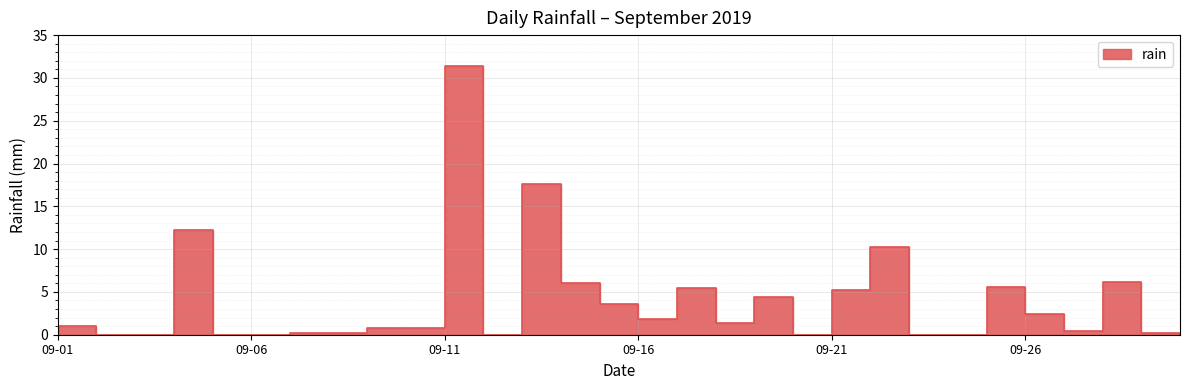

Is it true that the value at 2019-09-06 is 13.1?

False